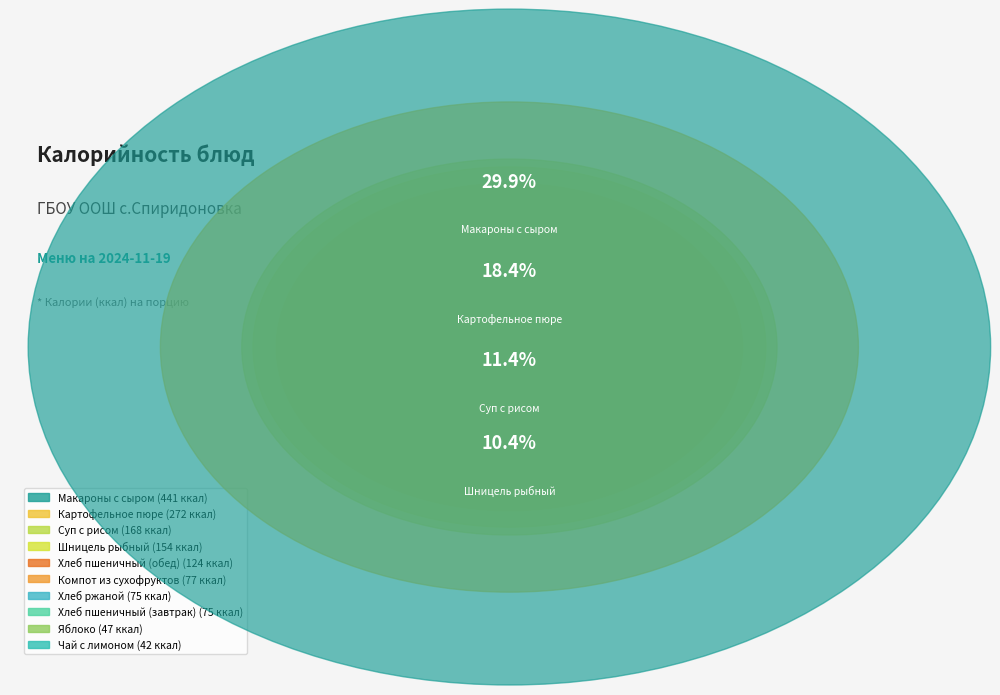

What percentage is the Хлеб пшеничный (обед) slice, to the nearest percent?

8%